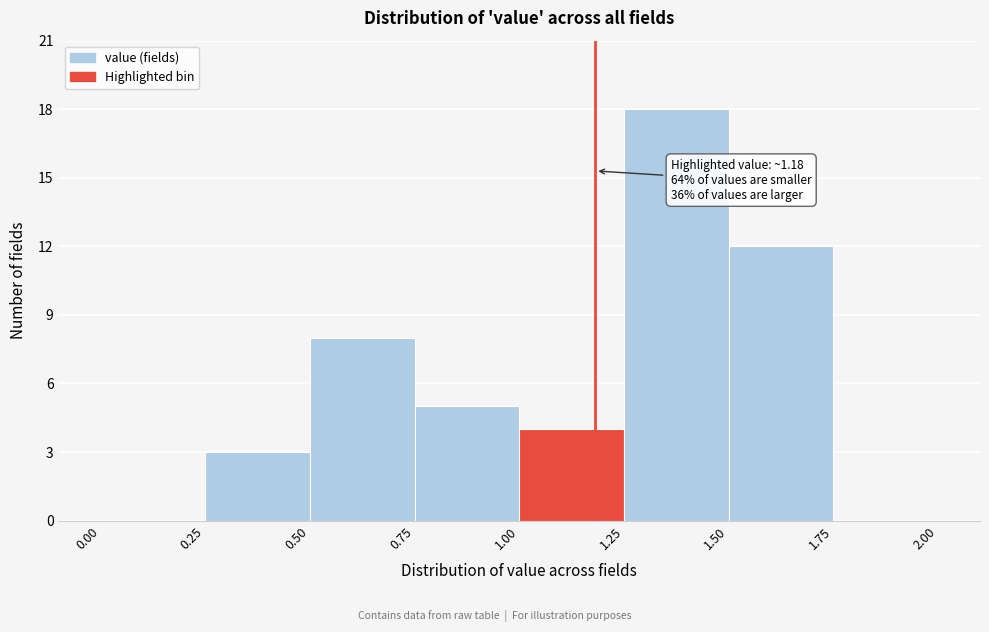

Which range on the x-axis has the tallest bar?

1.25 to 1.50